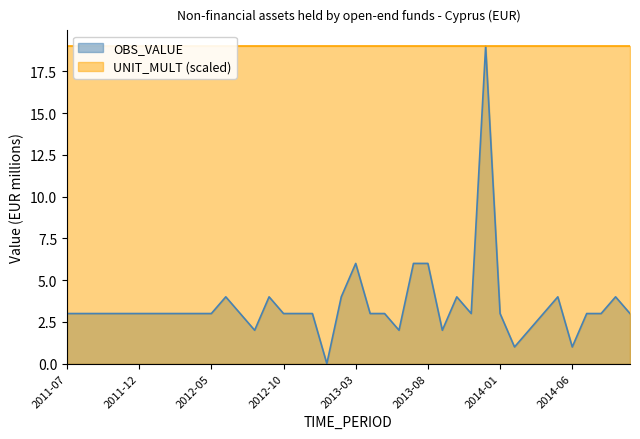

How many data points are above 3?

10